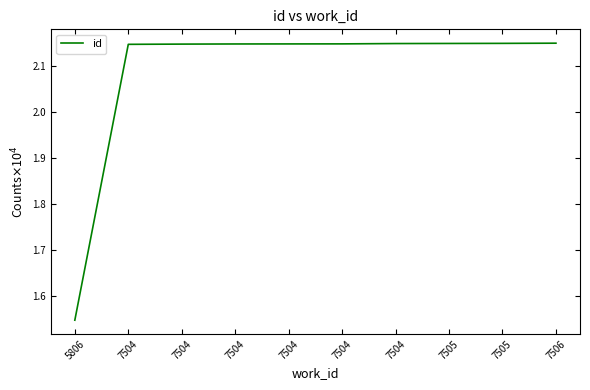

Which has a higher value, 7505 or 7505?

7505